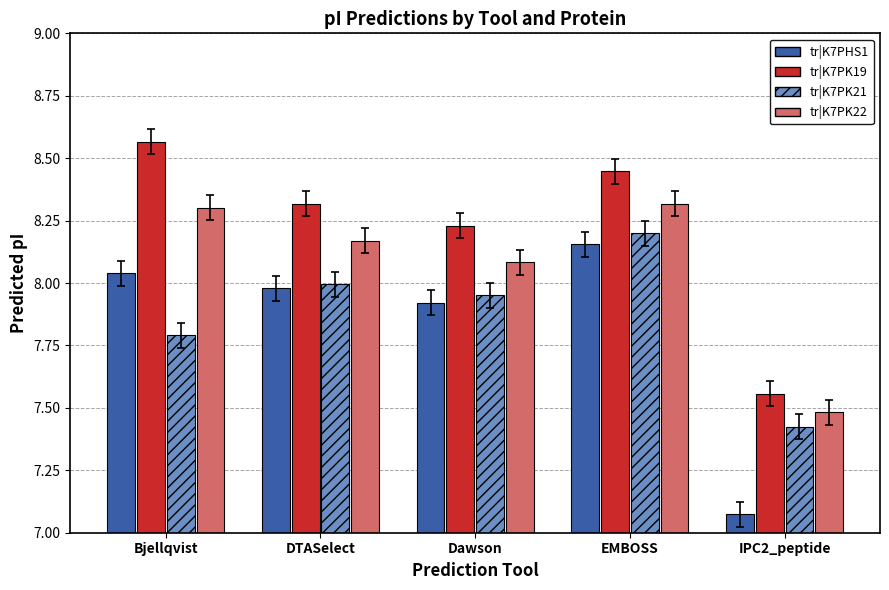

Which series changed the most between DTASelect and EMBOSS?

tr|K7PK21